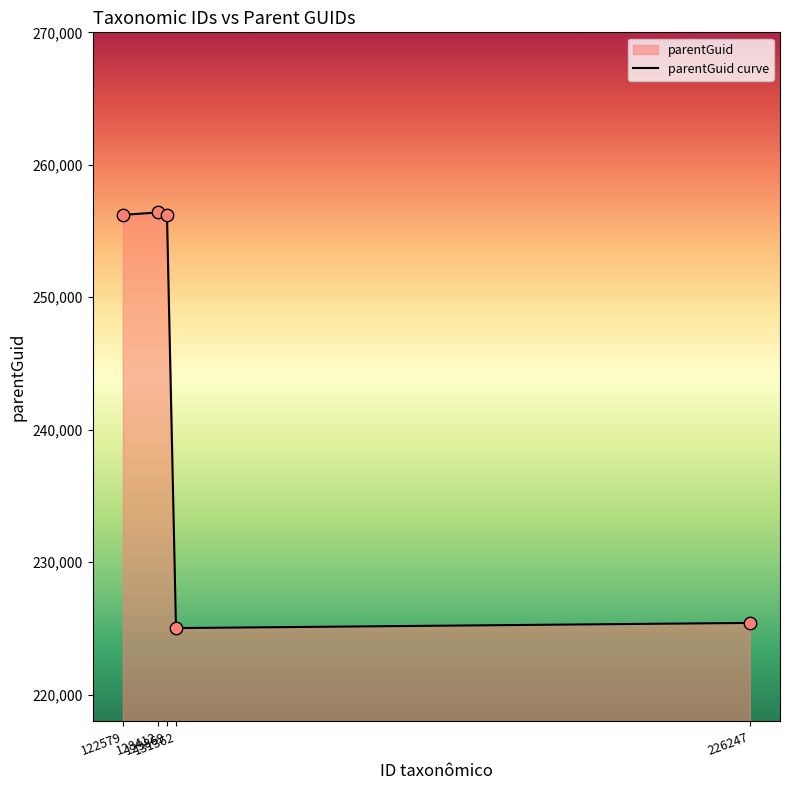

Approximately how many times larger is the value at 122579 compared to 128412?

1.0